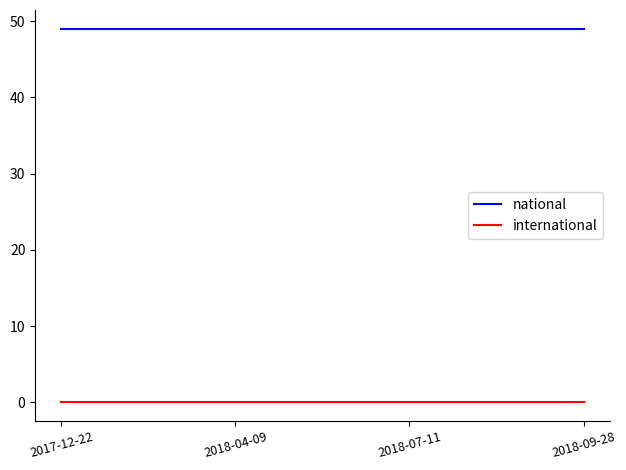

What is the maximum value shown in the chart?

49